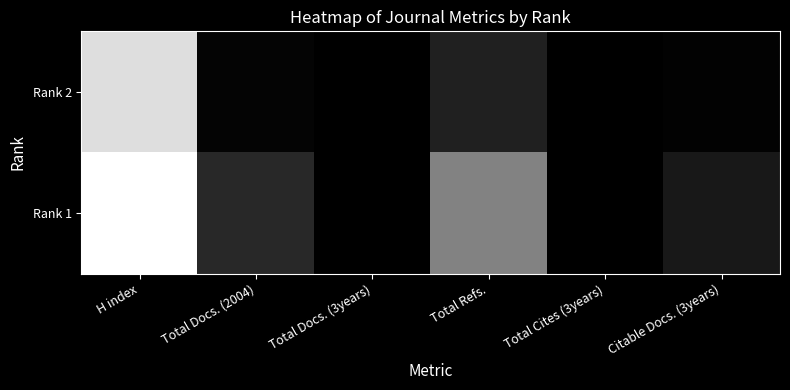

Reading left to right, transcribe all the data shown in this chart.

Rank 2: H index=101	Total Docs. (2004)=2	Total Docs. (3years)=0	Total Refs.=15	Total Cites (3years)=0	Citable Docs. (3years)=1
Rank 1: H index=116	Total Docs. (2004)=19	Total Docs. (3years)=0	Total Refs.=59	Total Cites (3years)=0	Citable Docs. (3years)=11